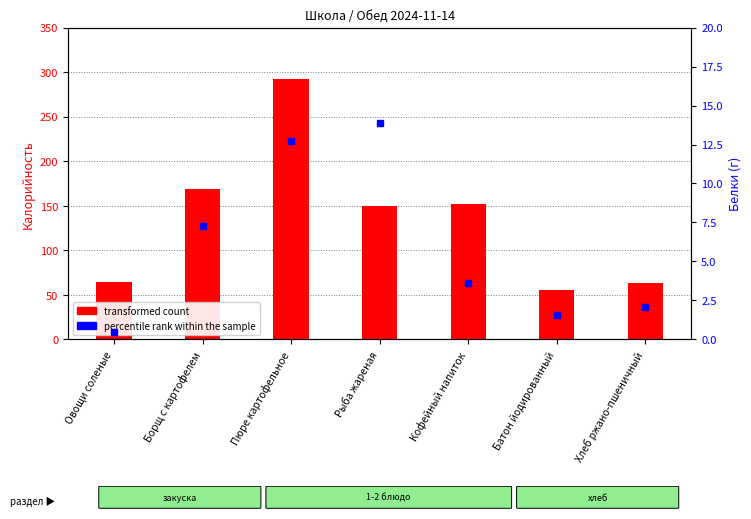

What is the spread (max minus min) of values at Хлеб ржано-пшеничный?

60.9